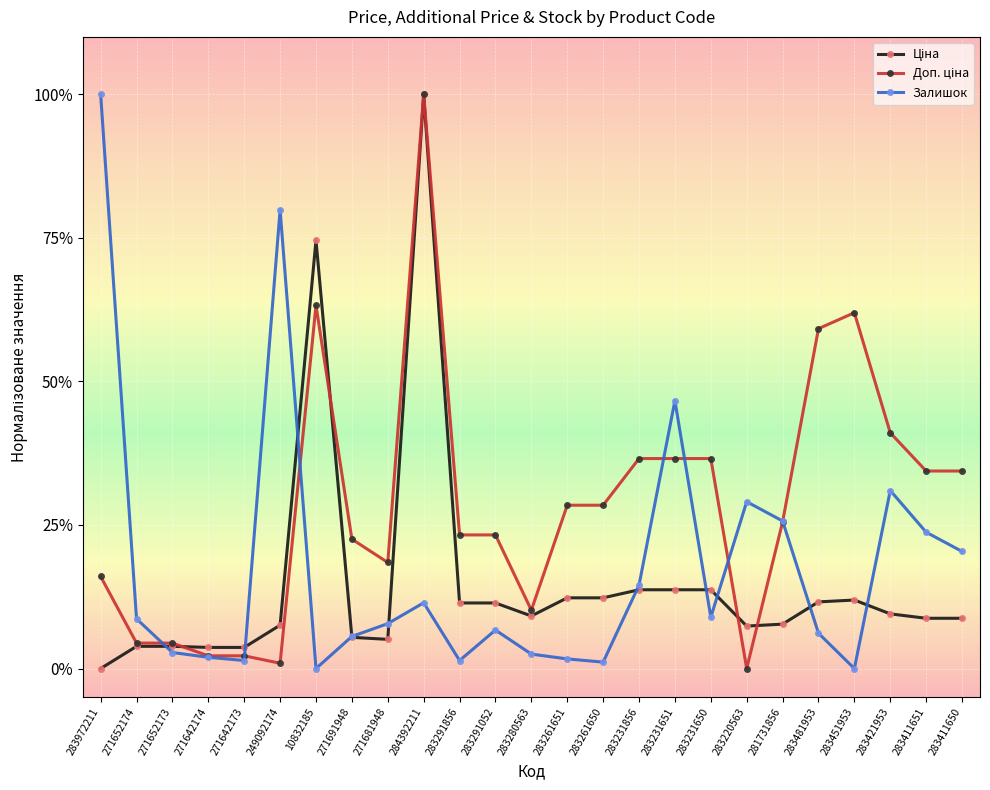

Which series has the largest total across all categories?

Доп. ціна